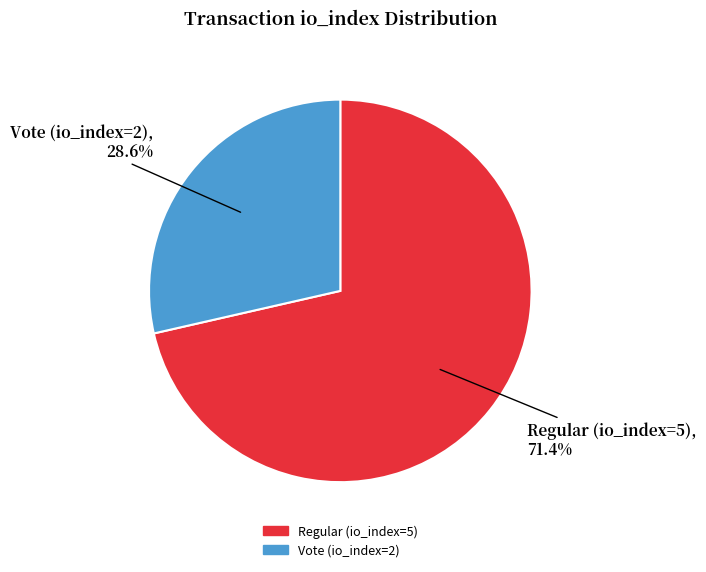

What percentage is NOT represented by Vote (io_index=2)?

71.4%